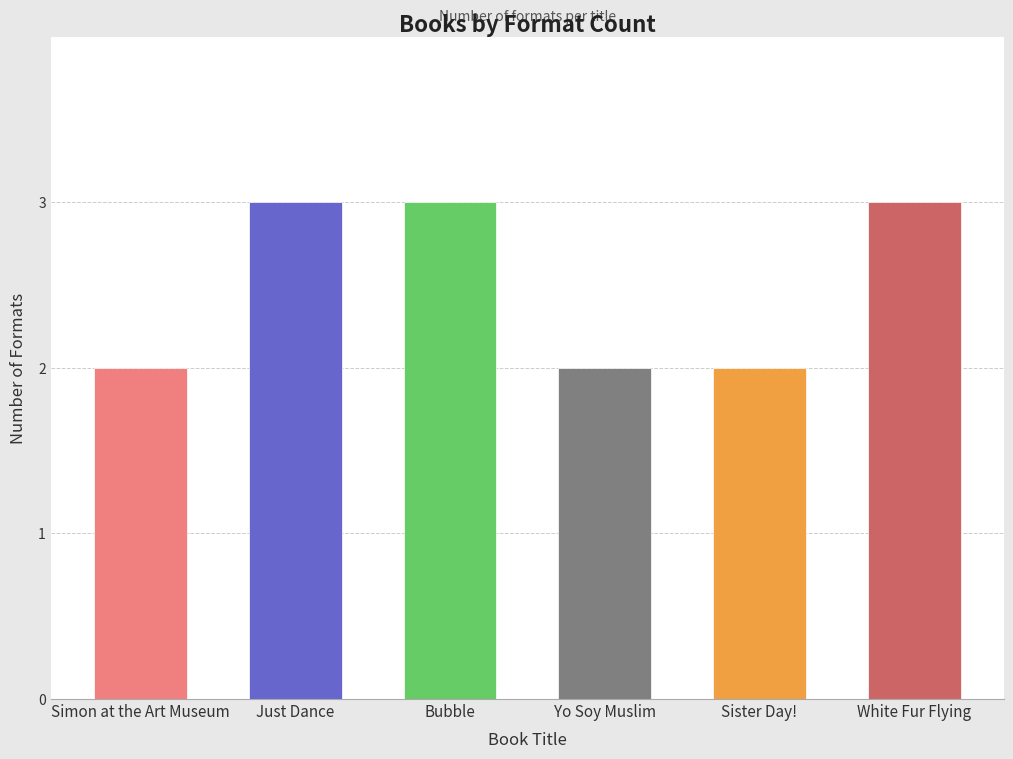

What is the sum of all values?

15